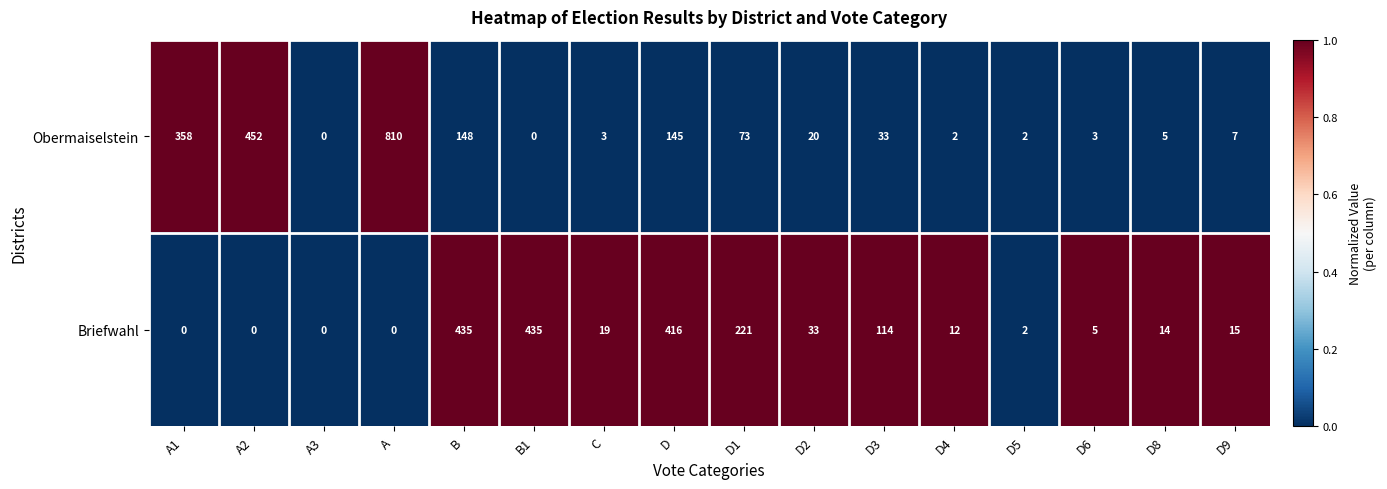

Which series changed the most between A3 and B?

Briefwahl